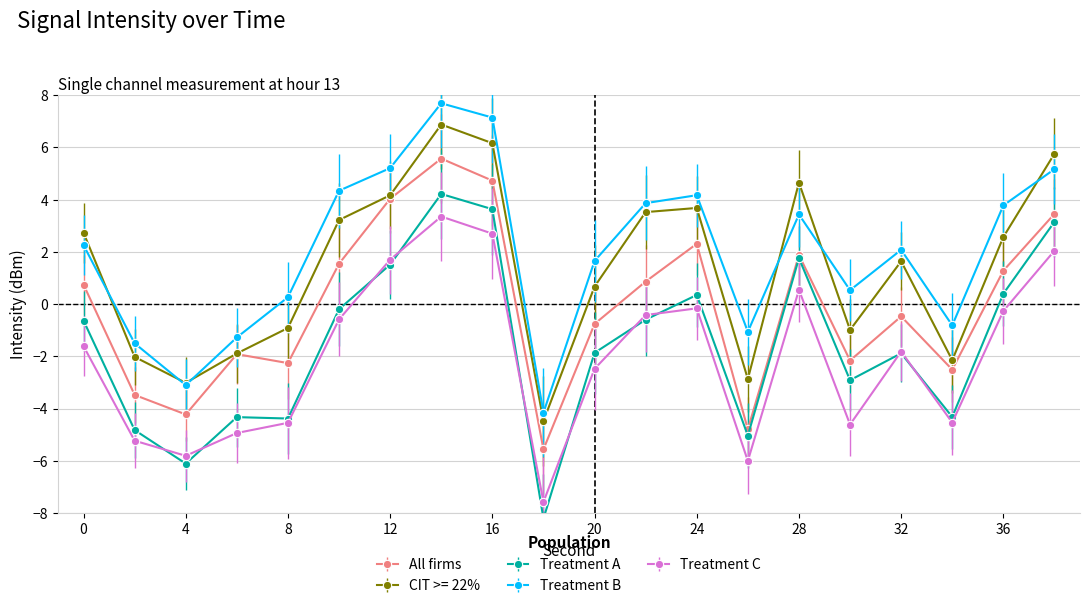

Read the value at 0.

-1.6